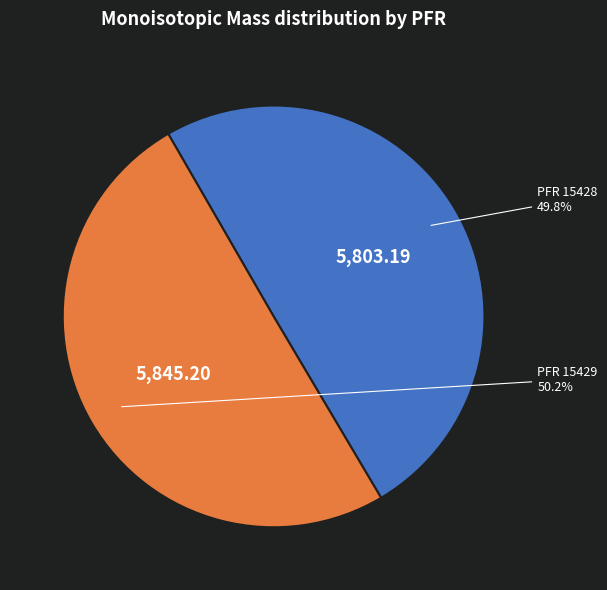

Is there a majority slice in this chart?

Yes